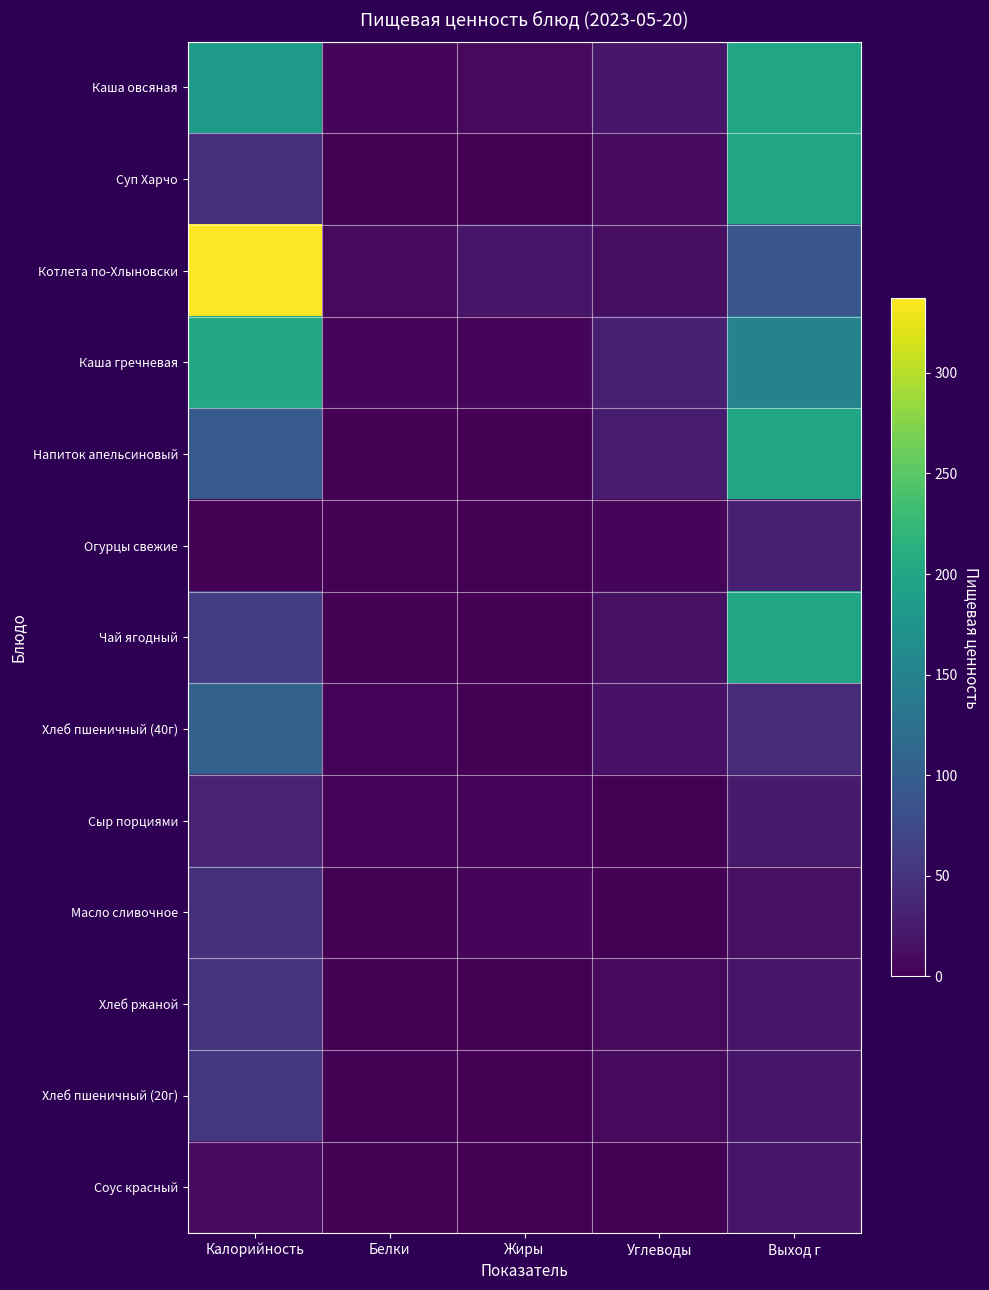

Reading left to right, extract all data points from this chart.

Каша овсяная: Калорийность=183	Белки=6	Жиры=8	Углеводы=20	Выход г=200
Суп Харчо: Калорийность=47	Белки=1	Жиры=0	Углеводы=10	Выход г=200
Котлета по-Хлыновски: Калорийность=337	Белки=9	Жиры=20	Углеводы=12	Выход г=90
Каша гречневая: Калорийность=204	Белки=6	Жиры=6	Углеводы=29	Выход г=150
Напиток апельсиновый: Калорийность=96	Белки=0	Жиры=0	Углеводы=26	Выход г=200
Огурцы свежие: Калорийность=0	Белки=0	Жиры=1	Углеводы=4	Выход г=30
Чай ягодный: Калорийность=60	Белки=0	Жиры=0	Углеводы=15	Выход г=200
Хлеб пшеничный (40г): Калорийность=104	Белки=3	Жиры=1	Углеводы=17	Выход г=40
Сыр порциями: Калорийность=33	Белки=3	Жиры=3	Углеводы=0	Выход г=25
Масло сливочное: Калорийность=47	Белки=0	Жиры=5	Углеводы=0	Выход г=15
Хлеб ржаной: Калорийность=52	Белки=2	Жиры=1	Углеводы=9	Выход г=20
Хлеб пшеничный (20г): Калорийность=55	Белки=2	Жиры=1	Углеводы=9	Выход г=20
Соус красный: Калорийность=10	Белки=0	Жиры=1	Углеводы=2	Выход г=20